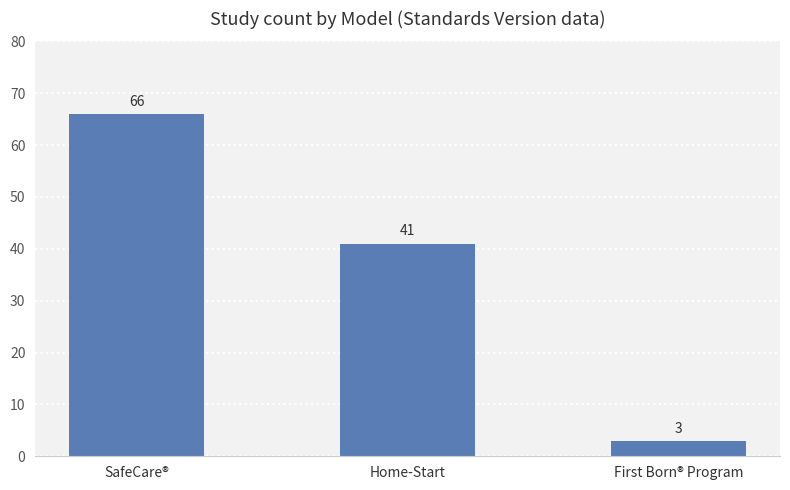

Approximately how many times larger is the value at Home-Start compared to First Born® Program?

13.7